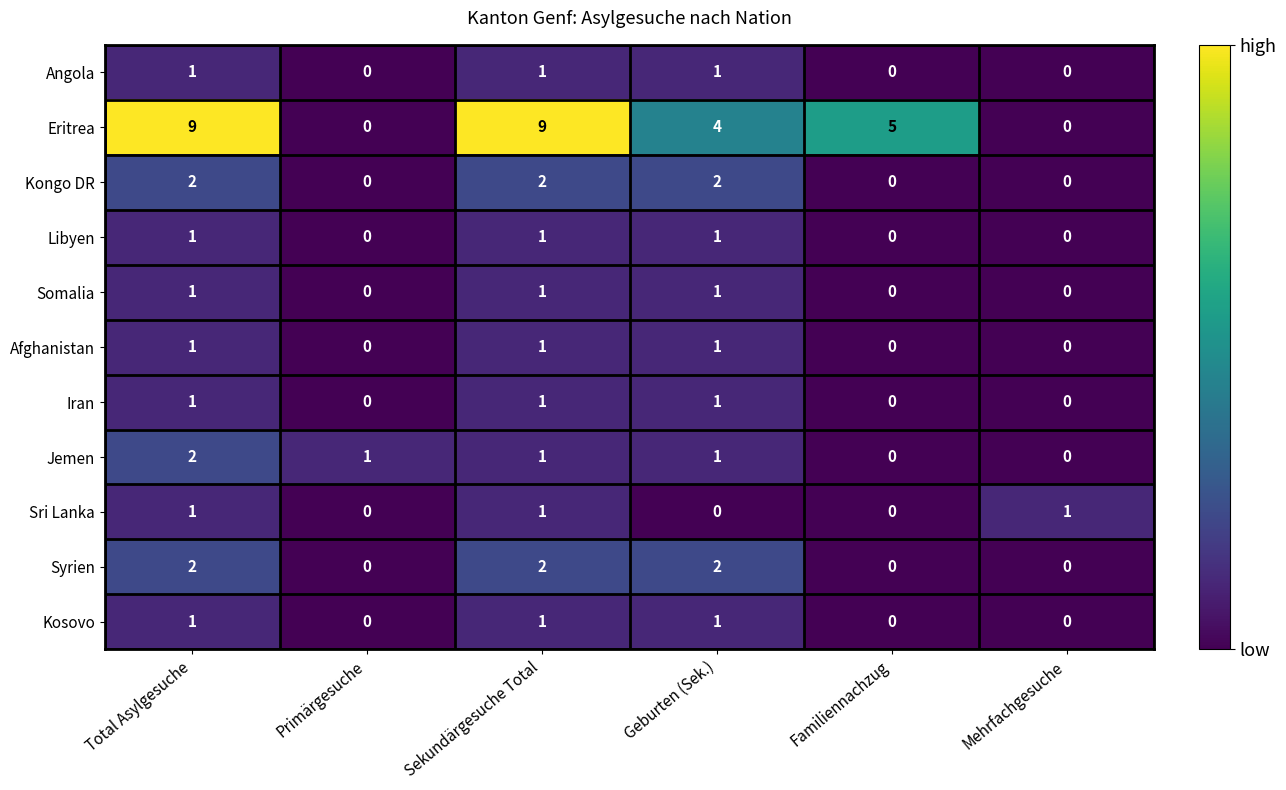

At how many categories does at least one series exceed 7?

2